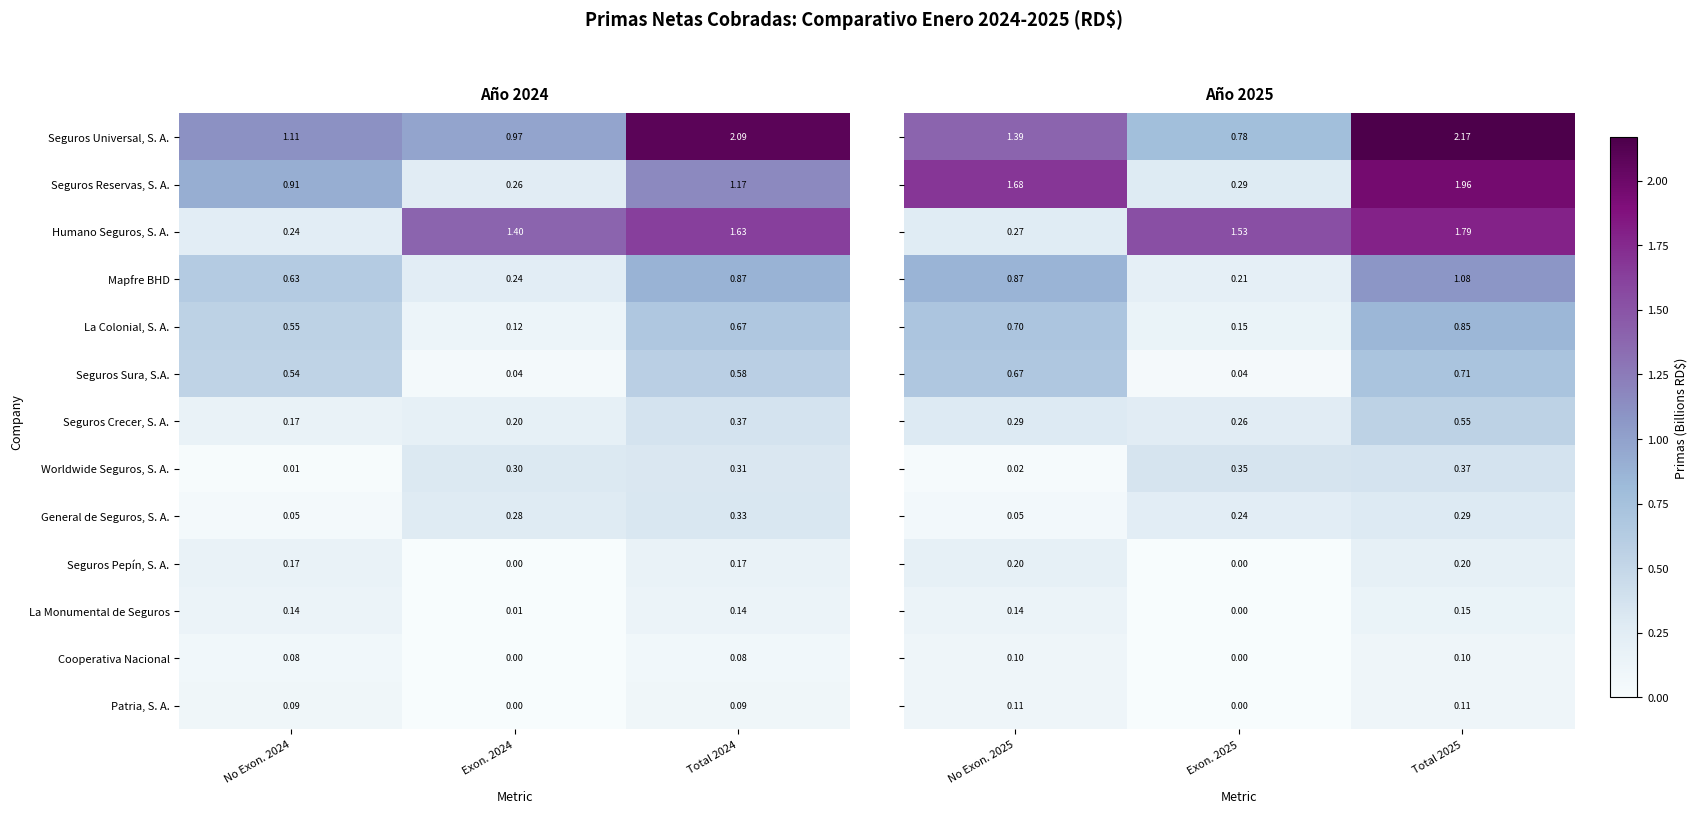

Is the value of Seguros Sura, S.A. at No Exon. 2024 greater than the value of La Monumental de Seguros at No Exon. 2024?

Yes